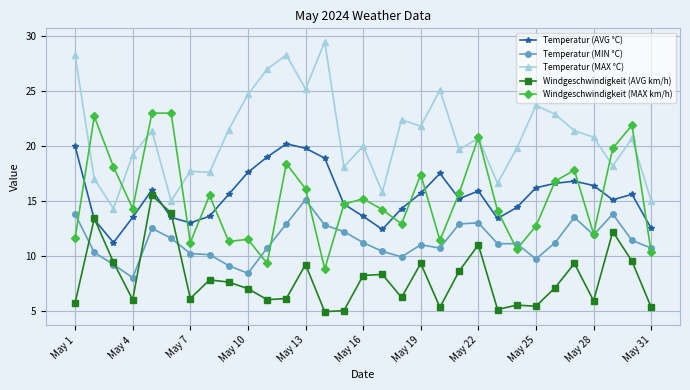

True or false: Temperatur (MIN °C) and Temperatur (MAX °C) cross at least once.

False